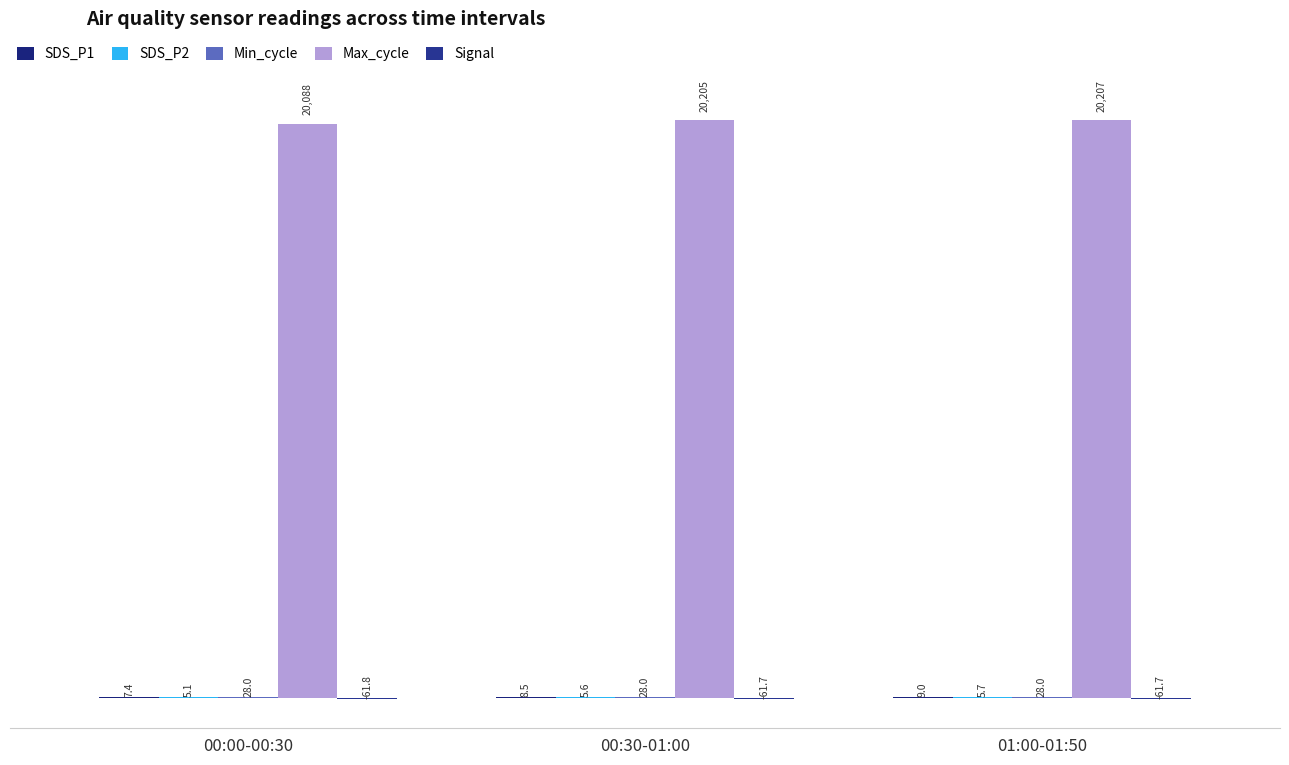

At which category is the sum across all series the highest?

01:00-01:50